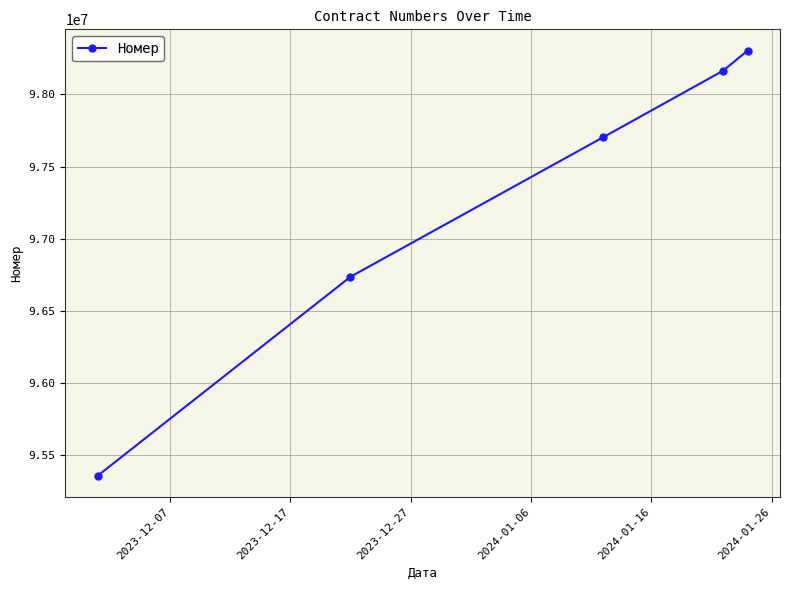

What is the difference between the maximum and minimum values?

2944284